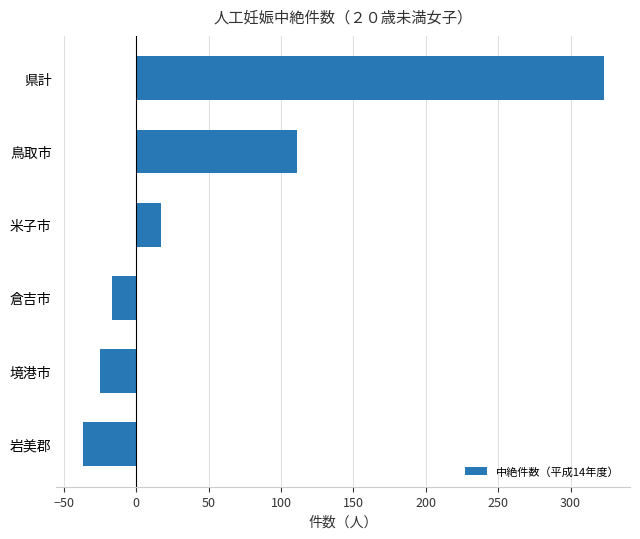

Where is the data nearest to the value 143?

鳥取市